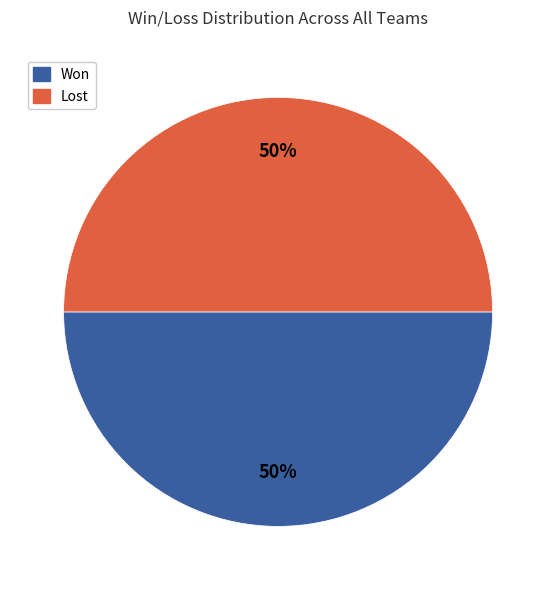

How many segments does this pie chart have?

2